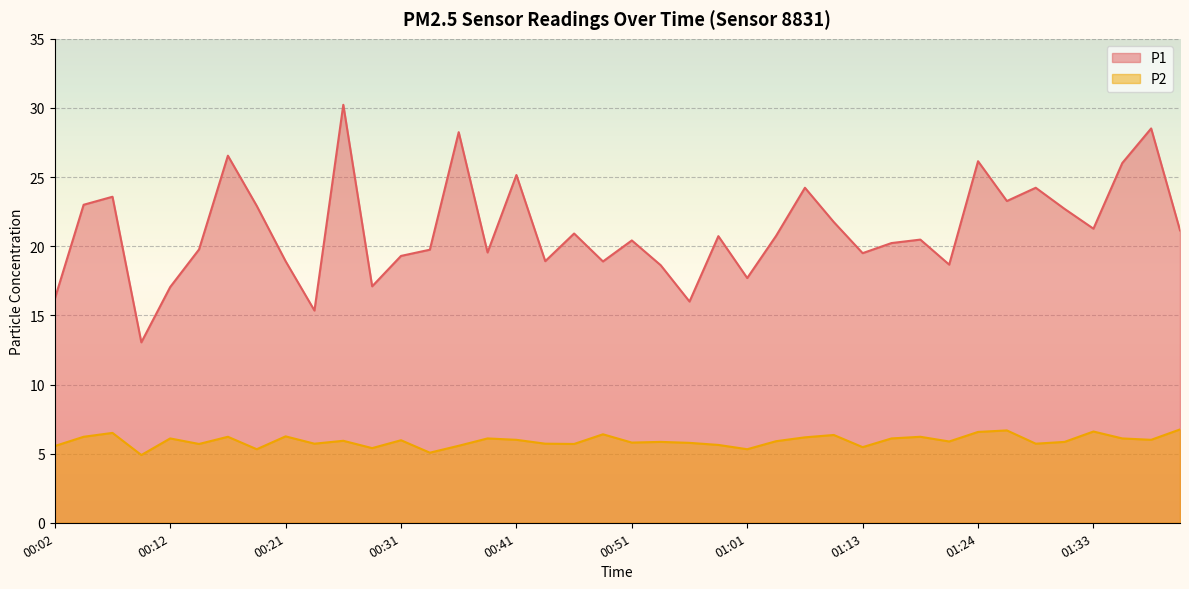

How many data points in P2 are less than 5?

1